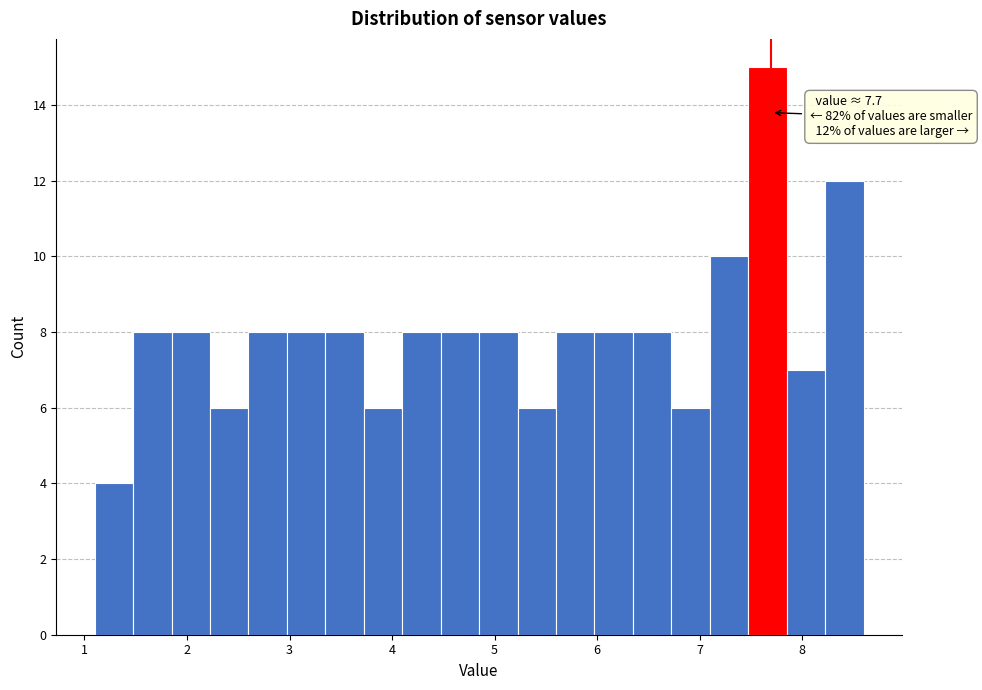

Around what value on the x-axis is the tallest bar? Give the approximate position of its centre, as read against the axis.

7.7